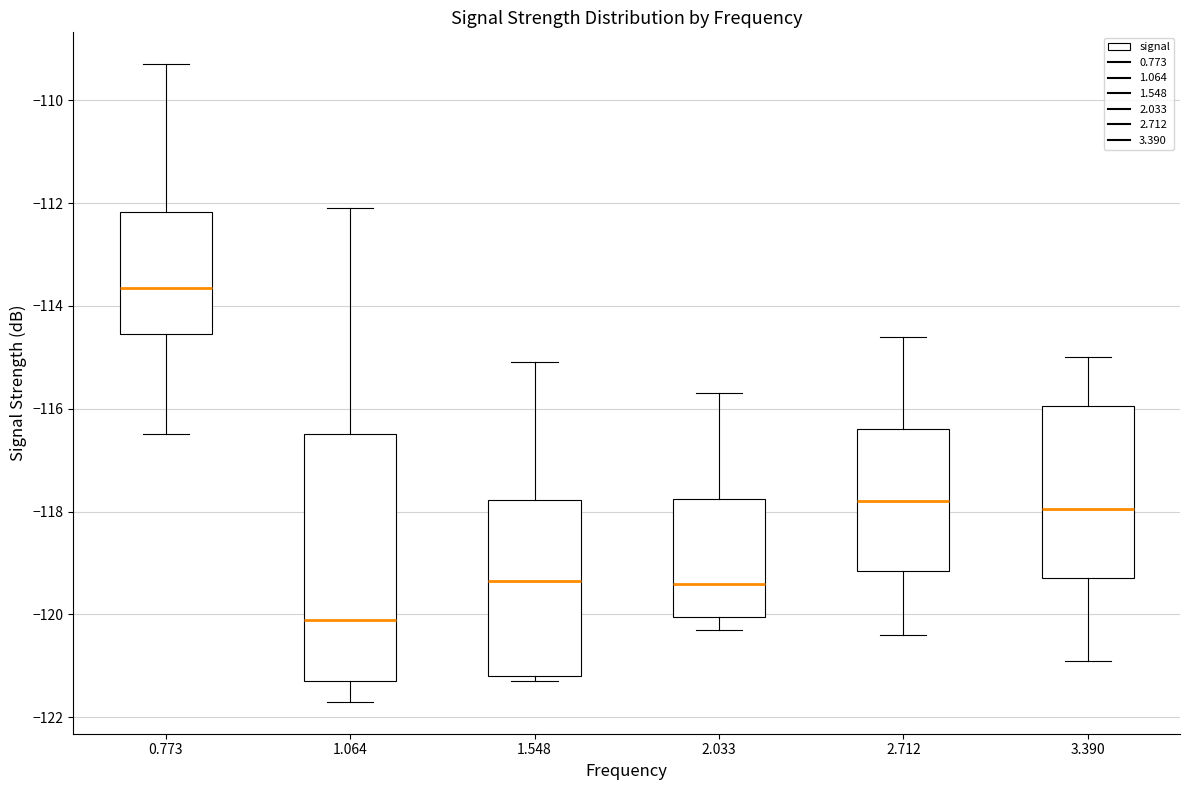

Reading left to right, transcribe this box plot: for each box, give where its median line is, the range the box spans, and where its two whiskers end, as read against the y-axis. The values are not printed on the chart, so give them approximately, as read against the axis.

0.773: median -113.6, box -114.6 to -112.2, whiskers -116.4 to -109.2
1.064: median -120.0, box -121.2 to -116.4, whiskers -121.6 to -112.0
1.548: median -119.4, box -121.2 to -117.8, whiskers -121.2 (just below the box's lower edge) to -115.0
2.033: median -119.4, box -120.0 to -117.8, whiskers -120.2 to -115.6
2.712: median -117.8, box -119.2 to -116.4, whiskers -120.4 to -114.6
3.390: median -118.0, box -119.2 to -116.0, whiskers -120.8 to -115.0